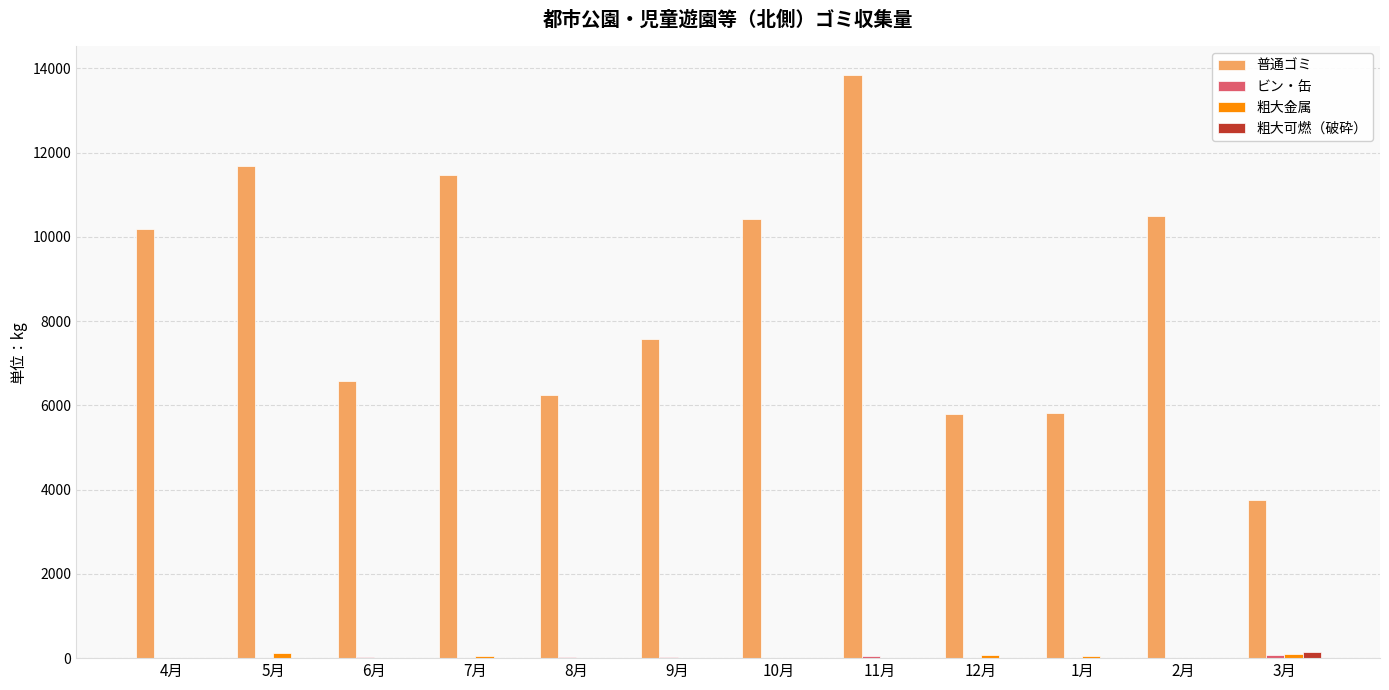

What is the sum of all 普通ゴミ values?

103826.6